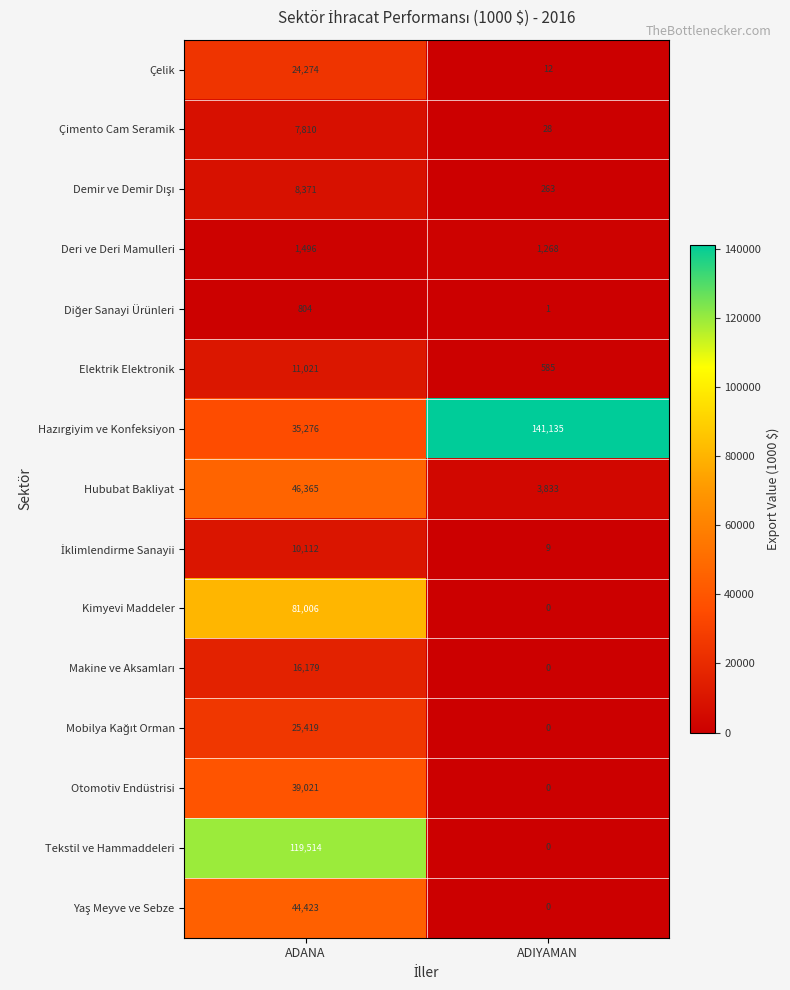

At which category is the sum across all series the highest?

ADANA